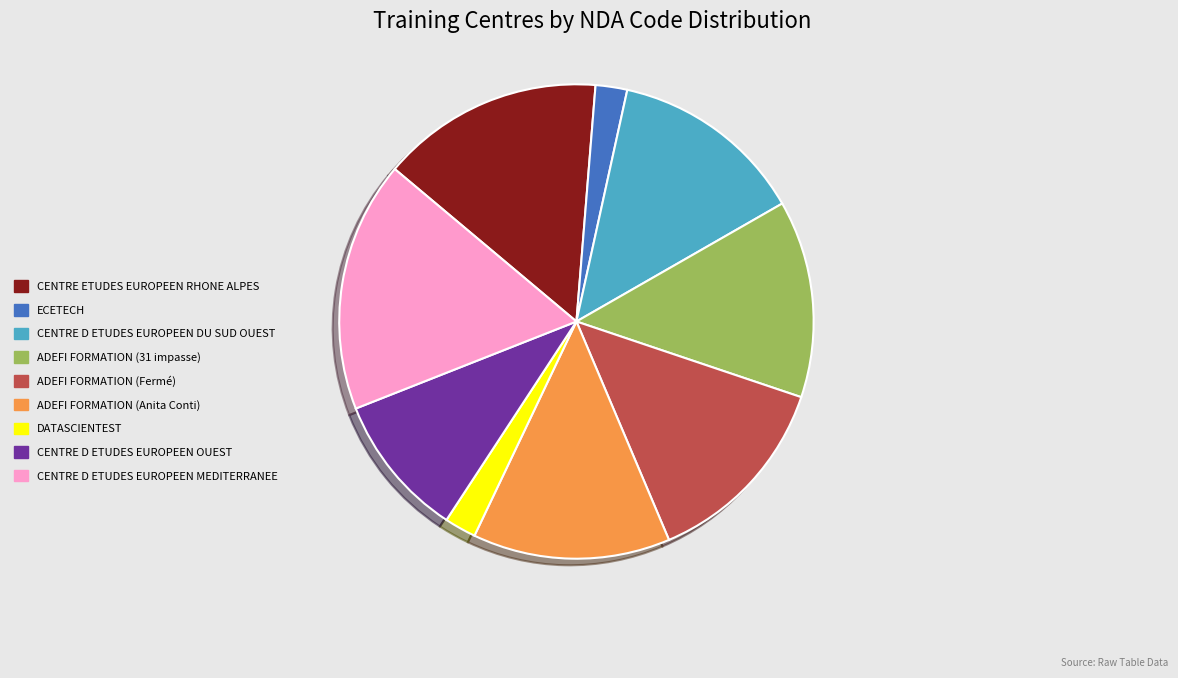

Which has a higher value, ADEFI FORMATION (31 impasse) or CENTRE D ETUDES EUROPEEN MEDITERRANEE?

CENTRE D ETUDES EUROPEEN MEDITERRANEE